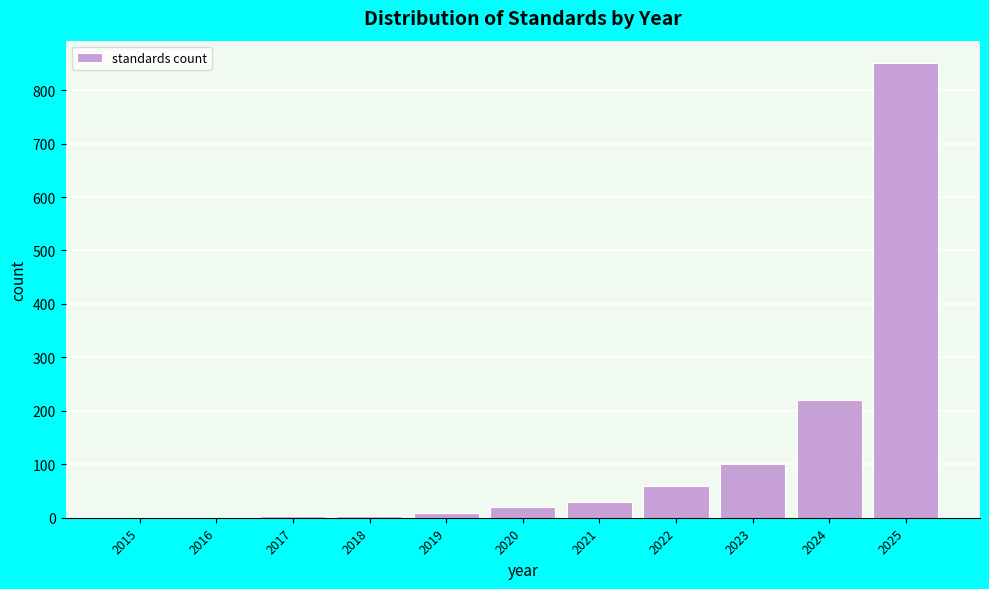

Over which range of the x-axis is the bar tallest?

2024.5 to 2025.5